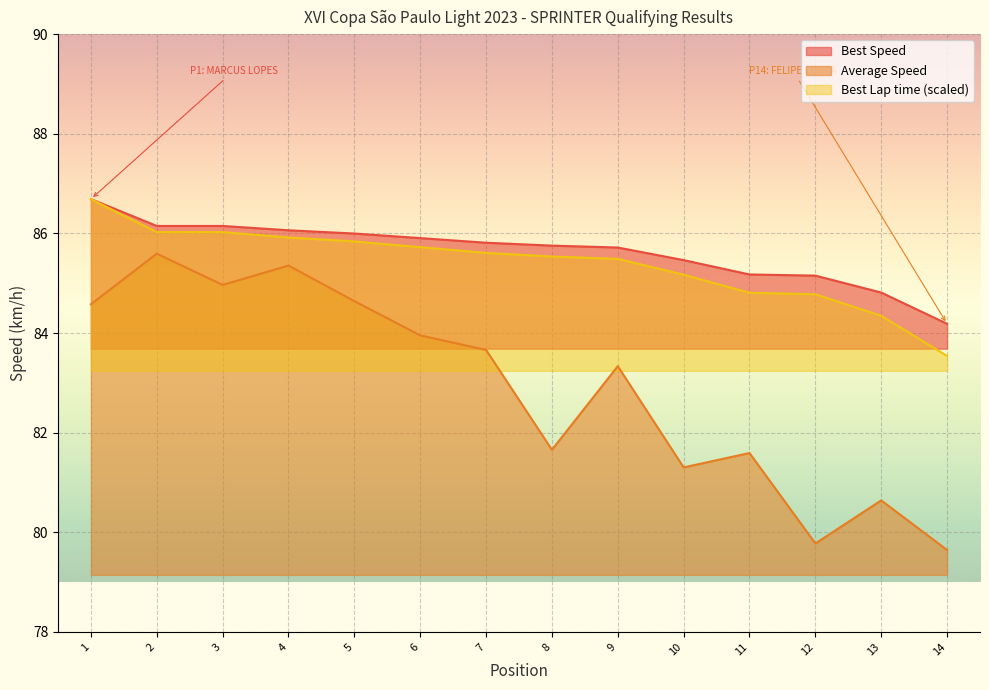

What is the spread (max minus min) of values at 7?

2.2